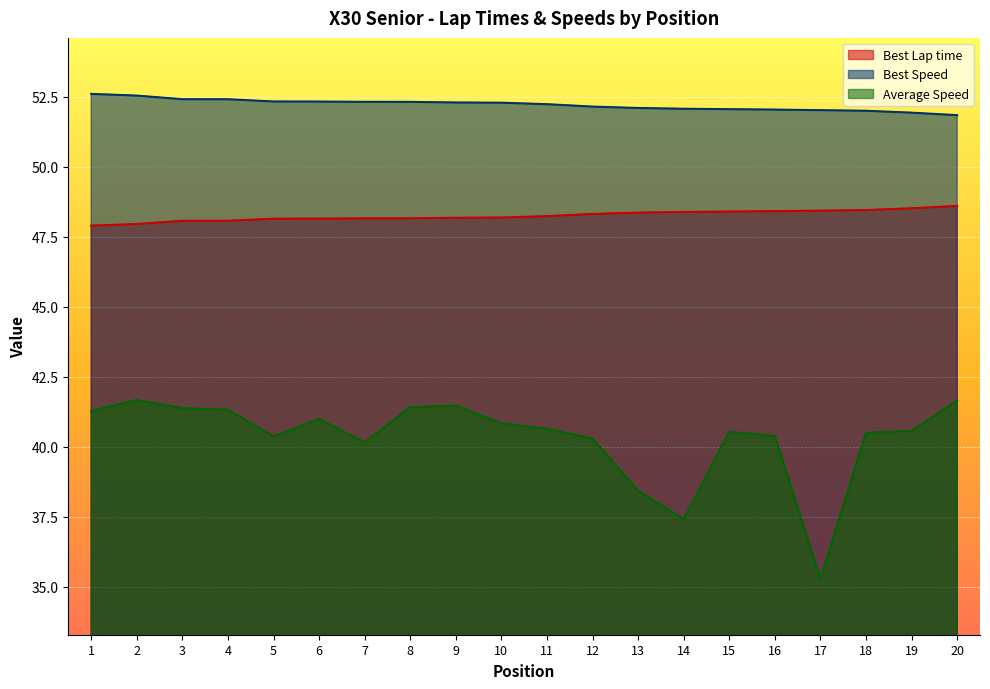

At which category is the sum across all series the highest?

2